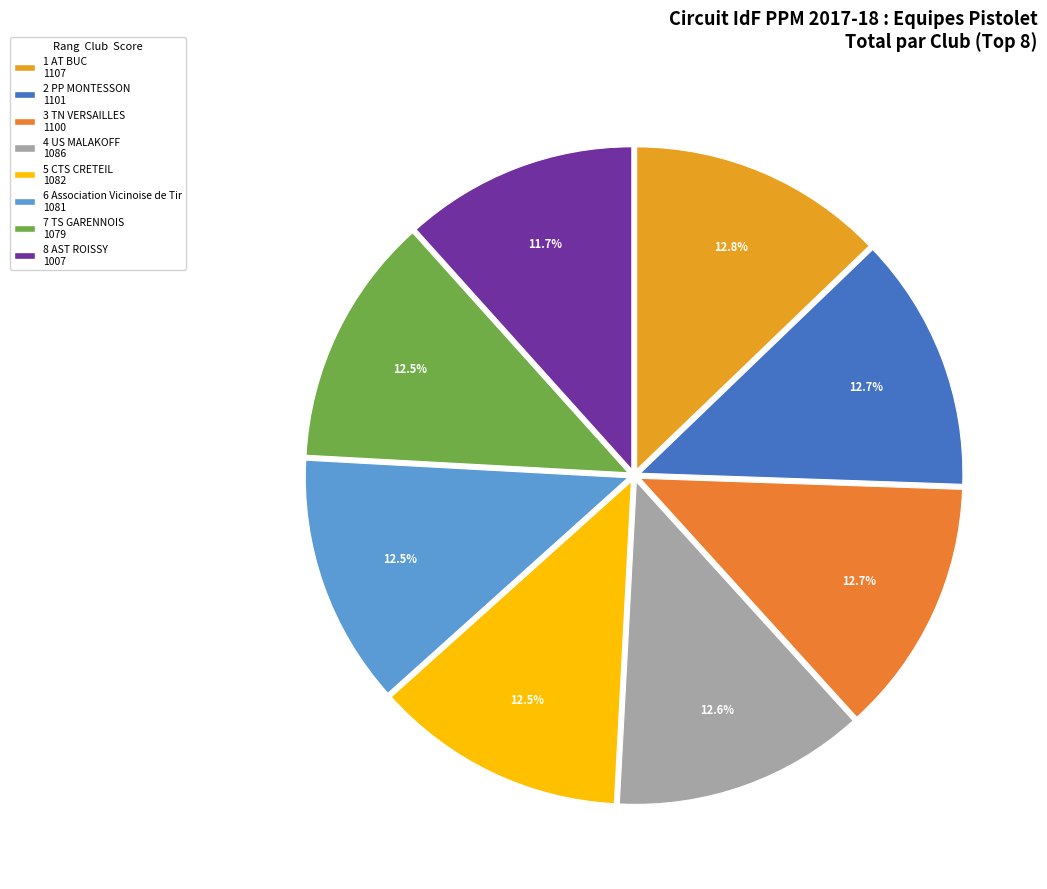

How many segments does this pie chart have?

8